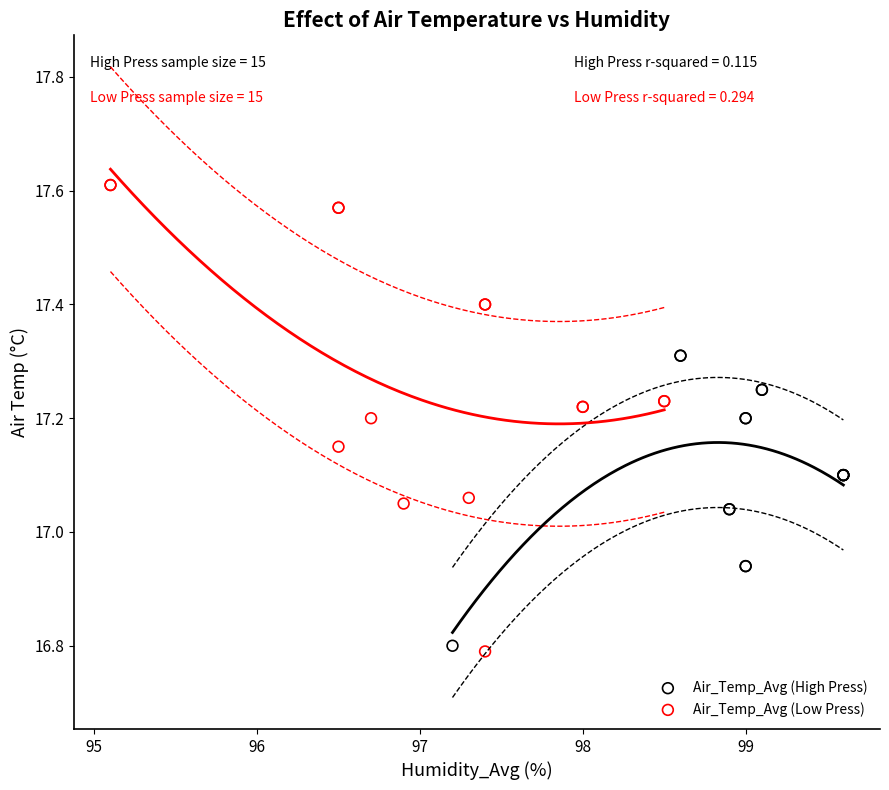

Which series has the largest Y range (max minus min)?

Air_Temp_Avg (Low Press)